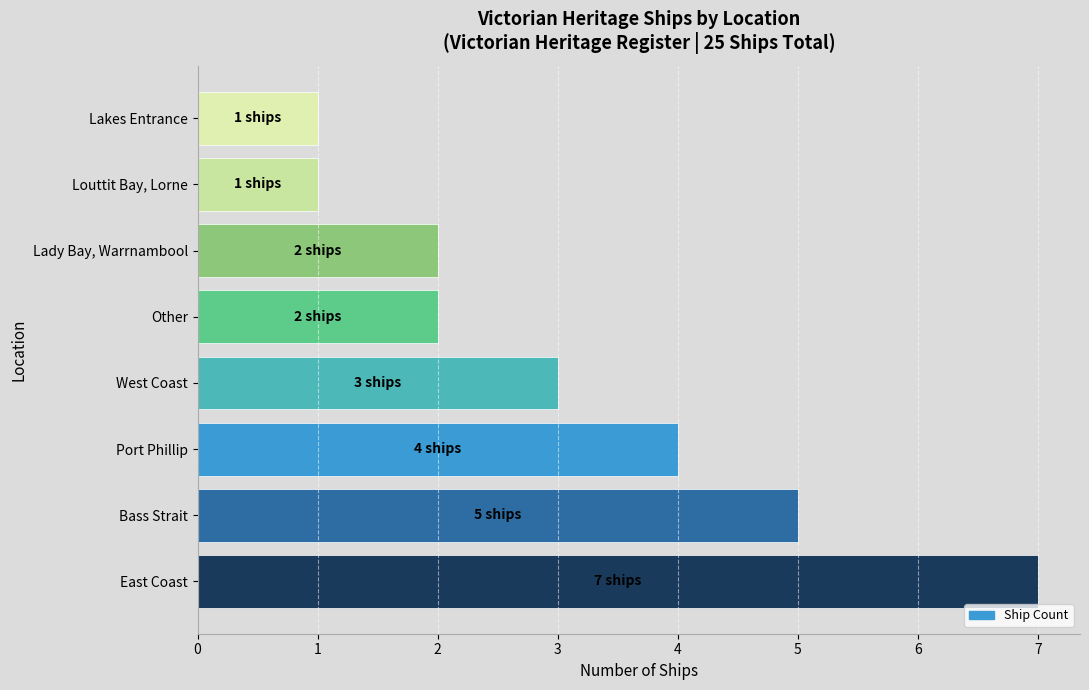

True or false: the data shows 3 at Other.

False